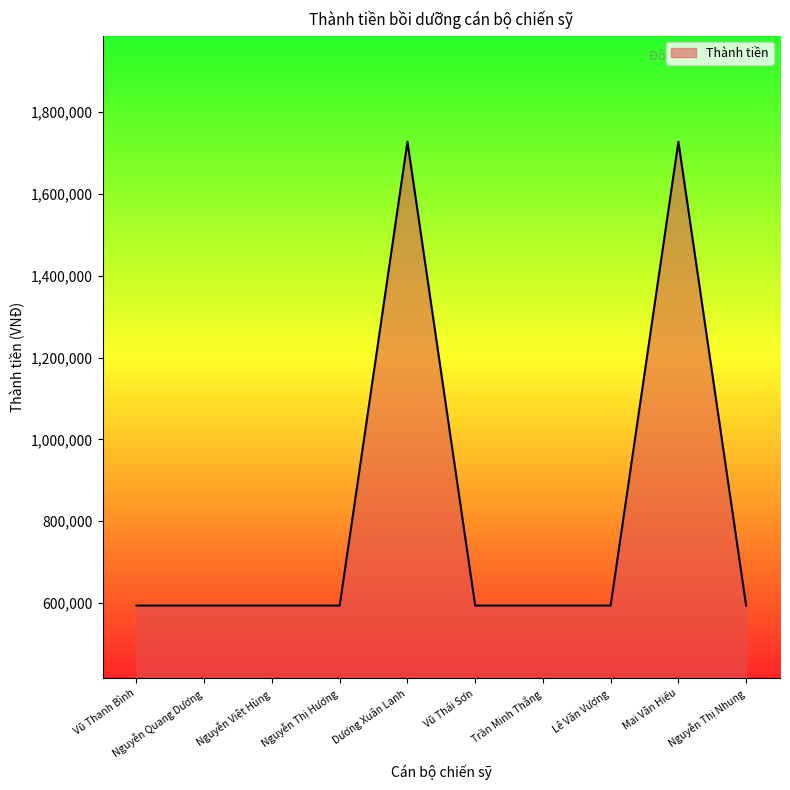

True or false: the data shows 884161 at Mai Văn Hiếu.

False